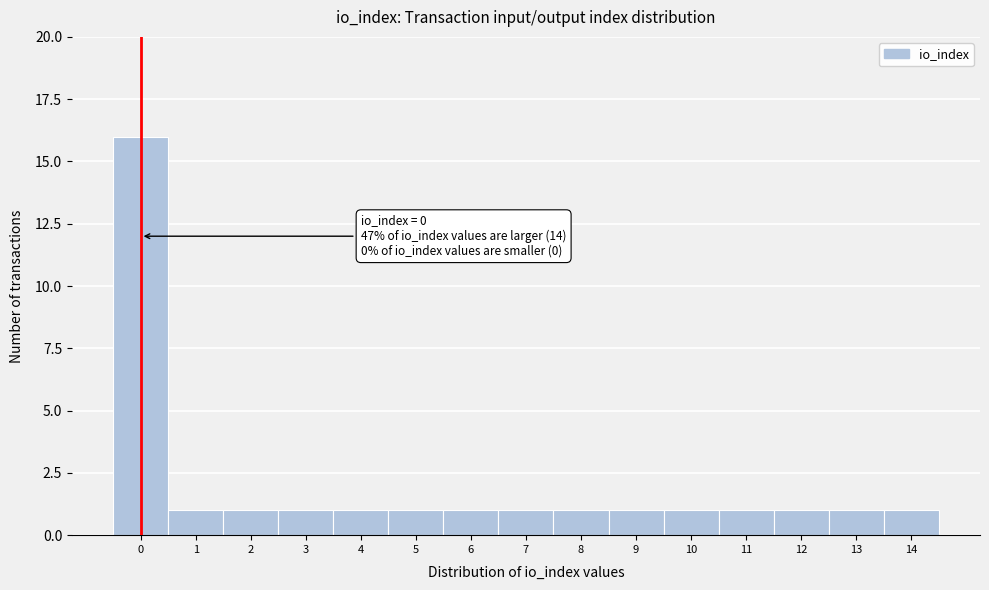

Which range on the x-axis has the tallest bar?

-0.5 to 0.5